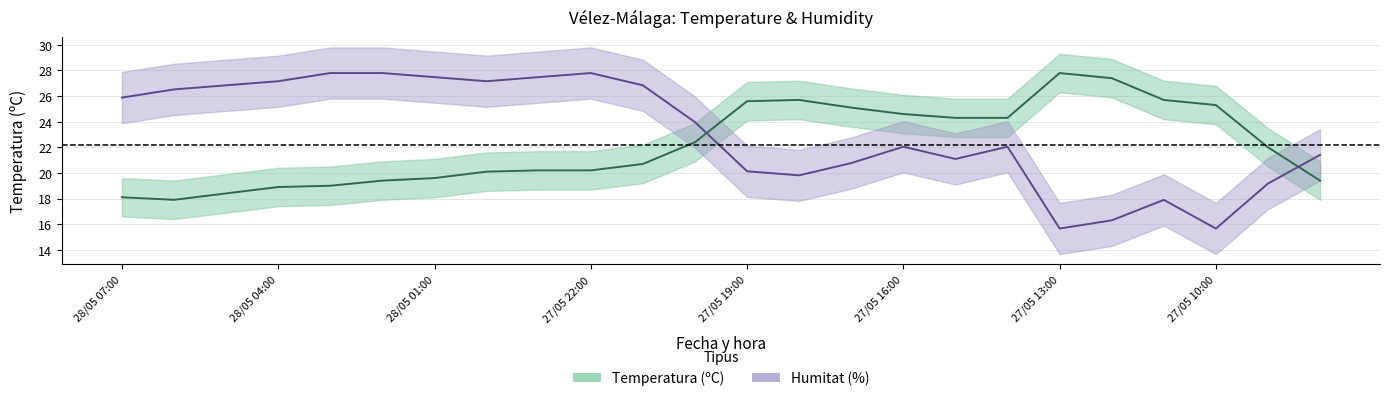

List the labels in order of Humitat (%) value, largest first.

28/05 03:00, 28/05 02:00, 27/05 22:00, 28/05 01:00, 27/05 23:00, 28/05 04:00, 28/05 00:00, 28/05 05:00, 27/05 21:00, 28/05 06:00, 28/05 07:00, 27/05 20:00, 27/05 16:00, 27/05 14:00, 27/05 08:00, 27/05 15:00, 27/05 17:00, 27/05 19:00, 27/05 18:00, 27/05 09:00, 27/05 11:00, 27/05 12:00, 27/05 13:00, 27/05 10:00